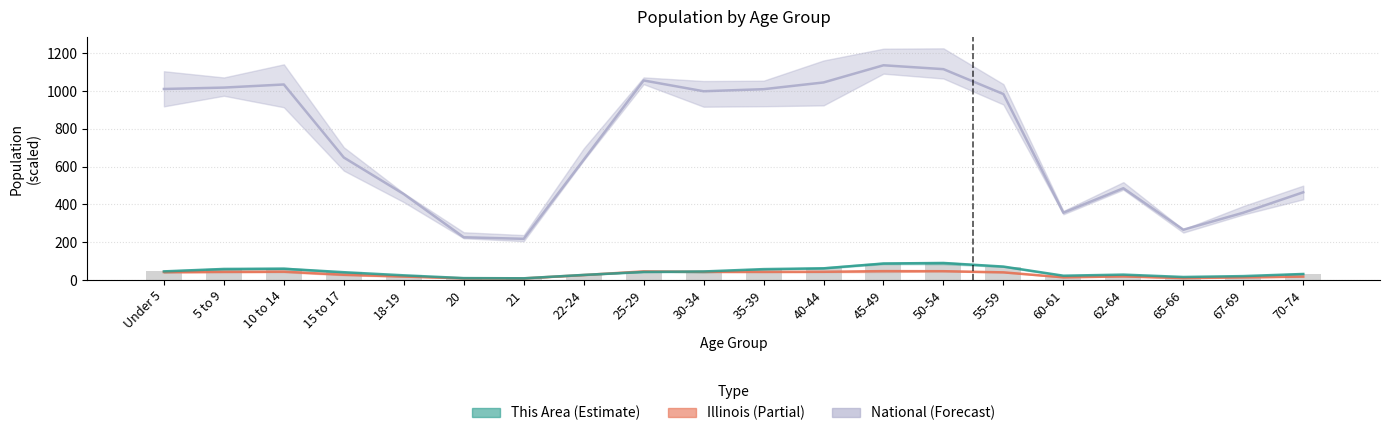

Reading right to left, what are all the values shown in this chart?

This Area: 70-74=31.9	67-69=20.6	65-66=16.0	62-64=28.5	60-61=22.8	55-59=71.0	50-54=90.1	45-49=87.2	40-44=61.8	35-39=57.6	30-34=45.1	25-29=42.5	22-24=26.9	21=9.0	20=10.1	18-19=24.8	15 to 17=41.2	10 to 14=59.6	5 to 9=58.5	Under 5=45.6
Illinois: 70-74=18.2	67-69=14.0	65-66=10.3	62-64=19.1	60-61=14.2	55-59=40.4	50-54=46.5	45-49=47.0	40-44=43.5	35-39=42.8	30-34=43.3	25-29=45.5	22-24=26.3	21=8.6	20=9.0	18-19=18.4	15 to 17=27.7	10 to 14=44.0	5 to 9=43.0	Under 5=41.8
National: 70-74=463.9	67-69=355.8	65-66=266.0	62-64=485.2	60-61=355.7	55-59=983.2	50-54=1114.9	45-49=1135.4	40-44=1044.5	35-39=1009.0	30-34=998.1	25-29=1055.1	22-24=635.6	21=217.7	20=226.0	18-19=454.3	15 to 17=647.7	10 to 14=1033.9	5 to 9=1017.4	Under 5=1010.1